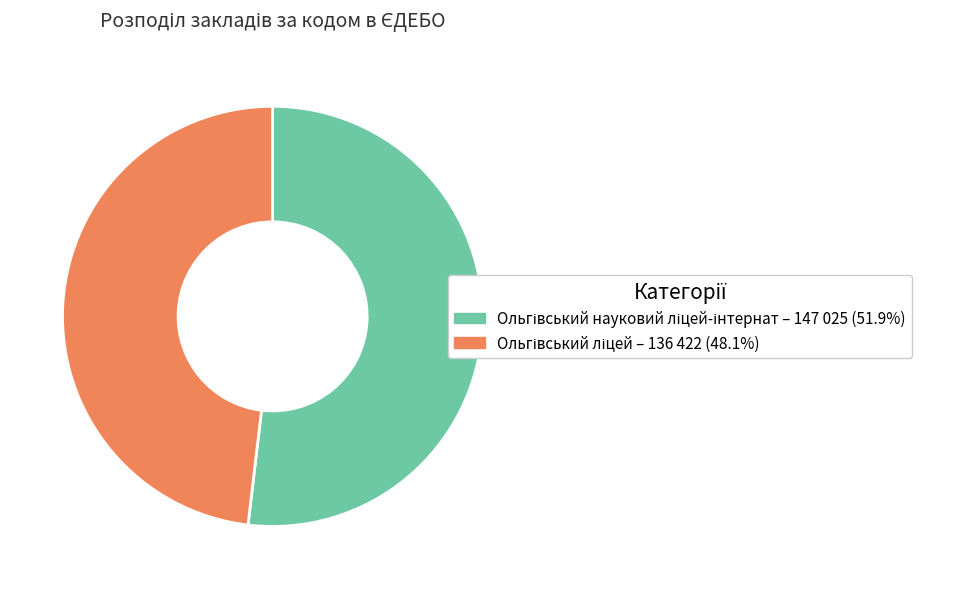

Does any single category account for the majority?

Yes